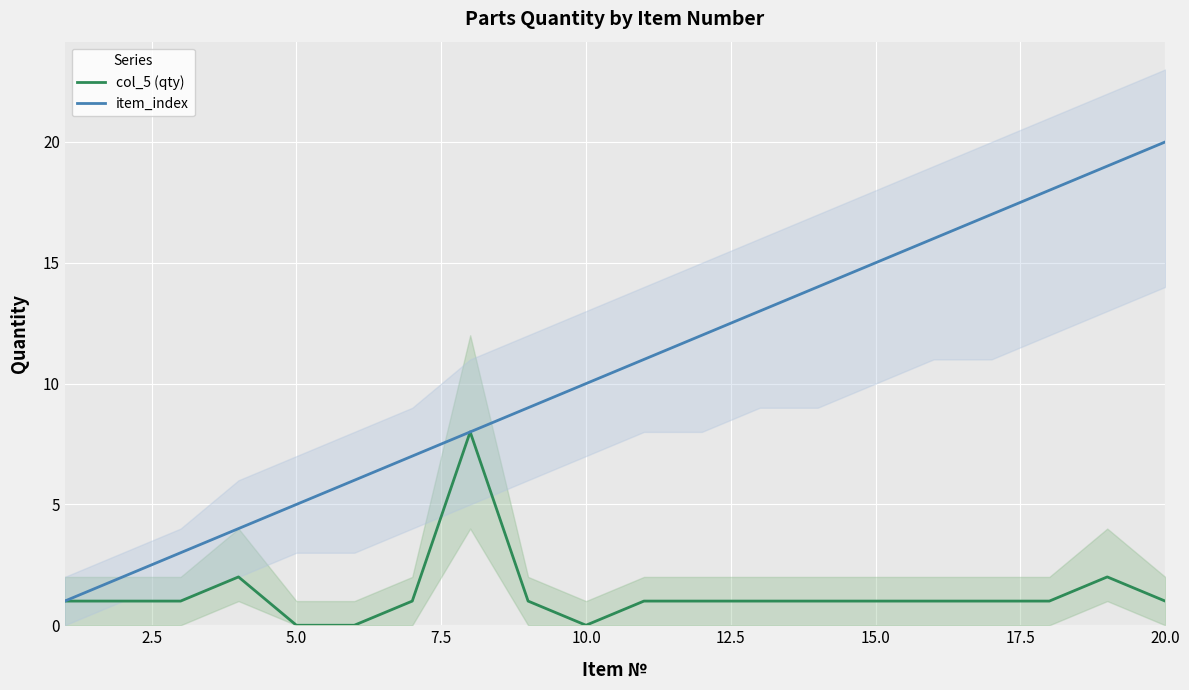

Which series has the widest spread of values?

item_index